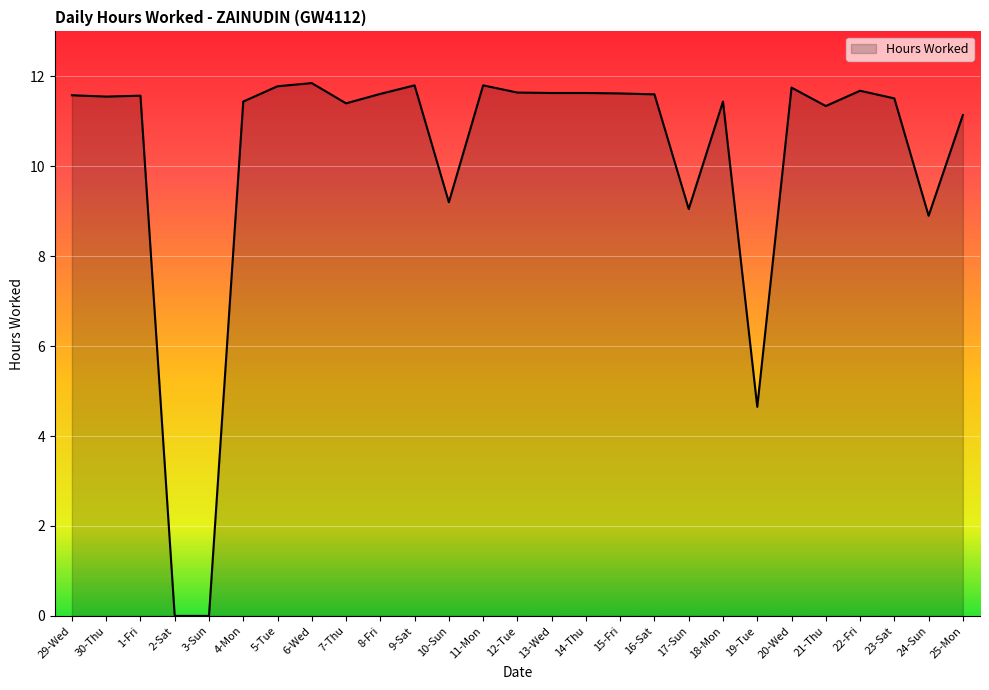

What position from the left is 24-Sun?

26